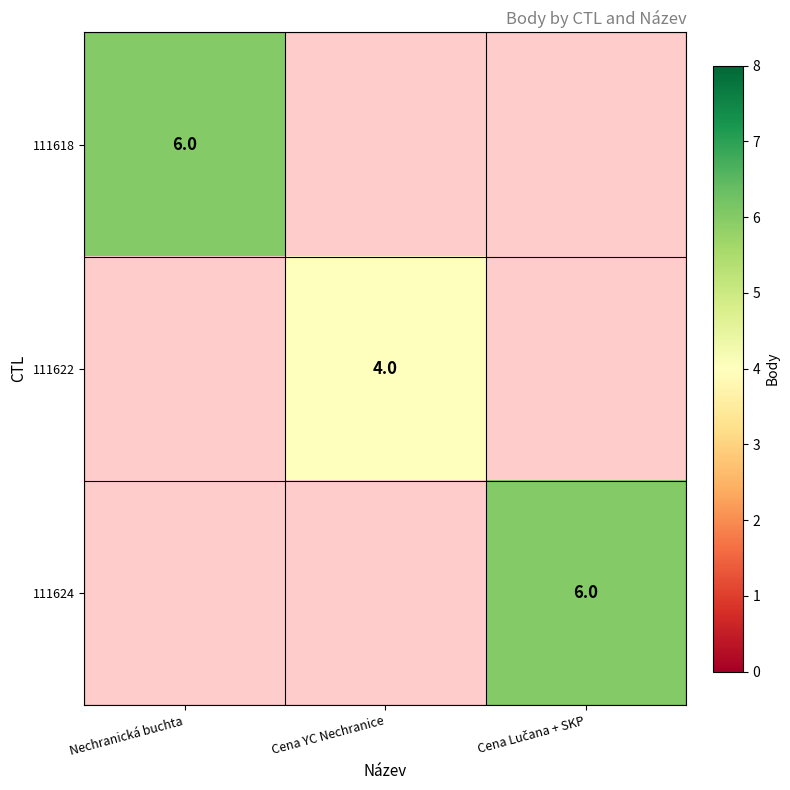

True or false: 111622 has a value of 7 at Cena YC Nechranice.

False